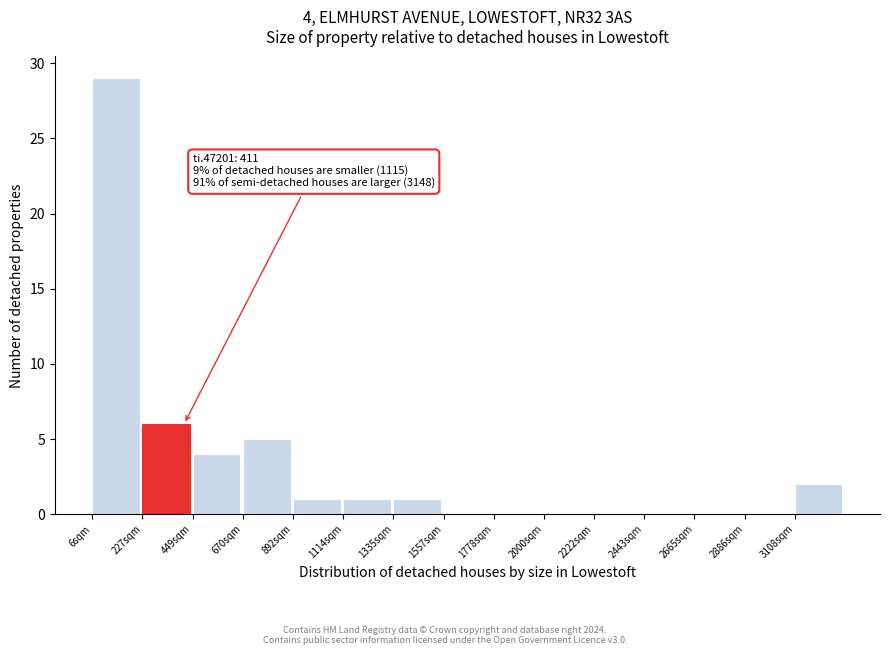

Over which range of the x-axis is the bar tallest?

0 to 250